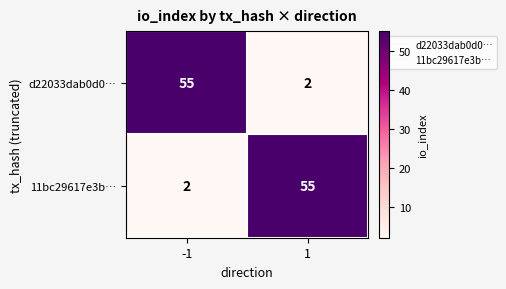

Reading right to left, list all the values displayed in this chart.

d22033dab0d0…: 2	55
11bc29617e3b…: 55	2